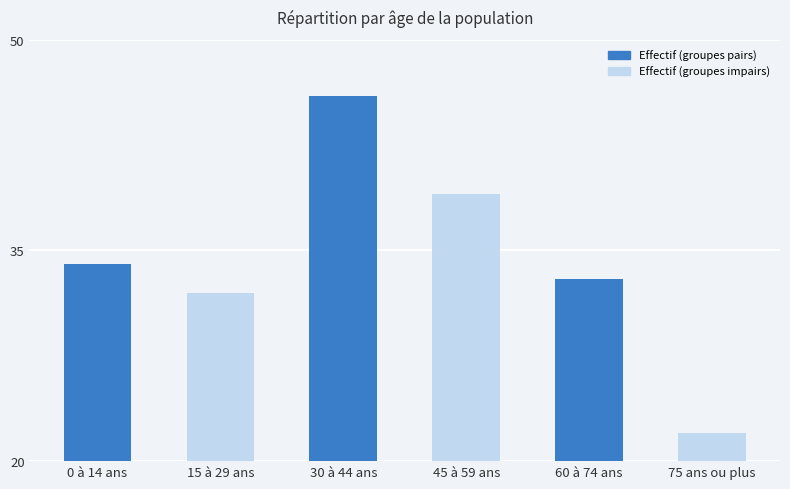

How many bars are there in total?

6